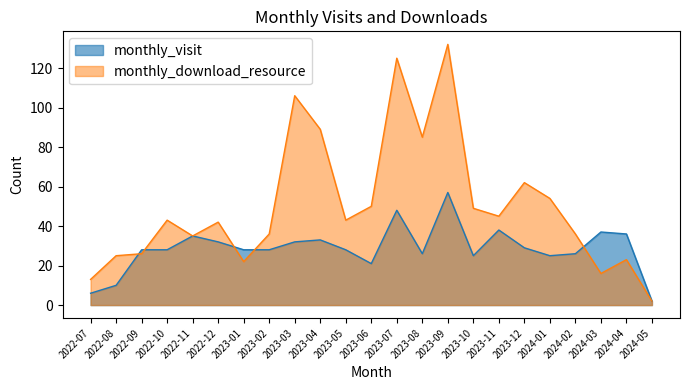

True or false: monthly_download_resource and monthly_visit intersect in this chart.

True